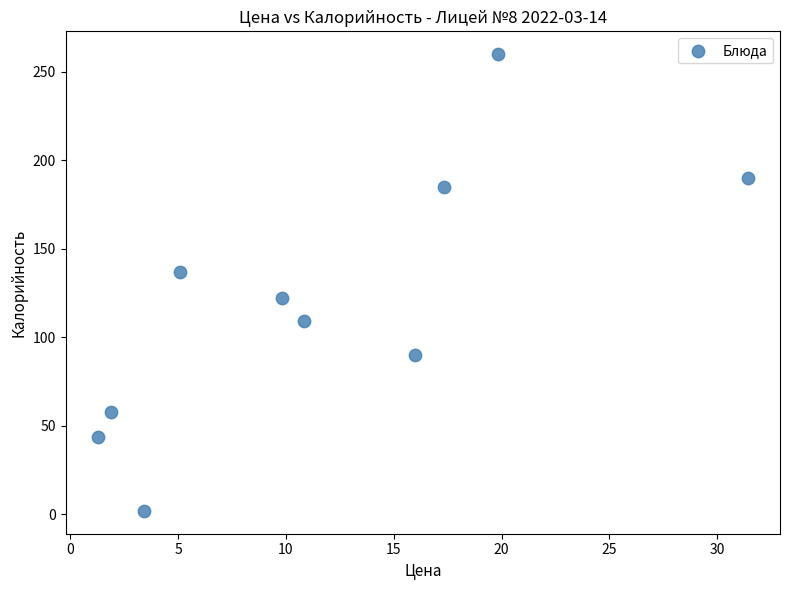

What is the average Y value?

120